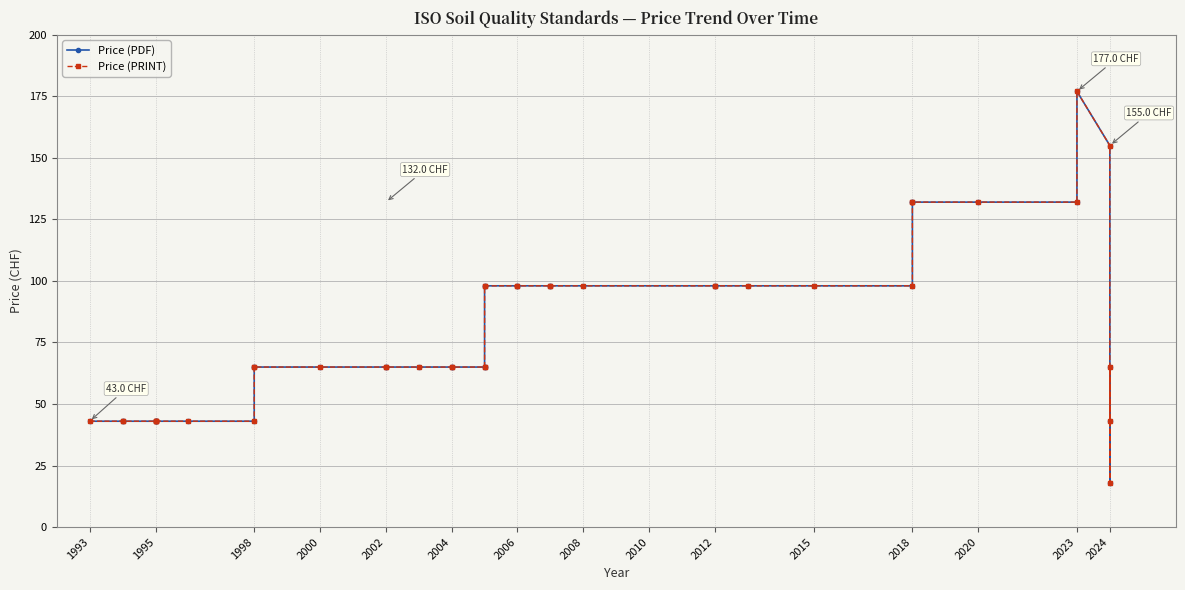

Which series has the largest total across all categories?

Price (PDF)